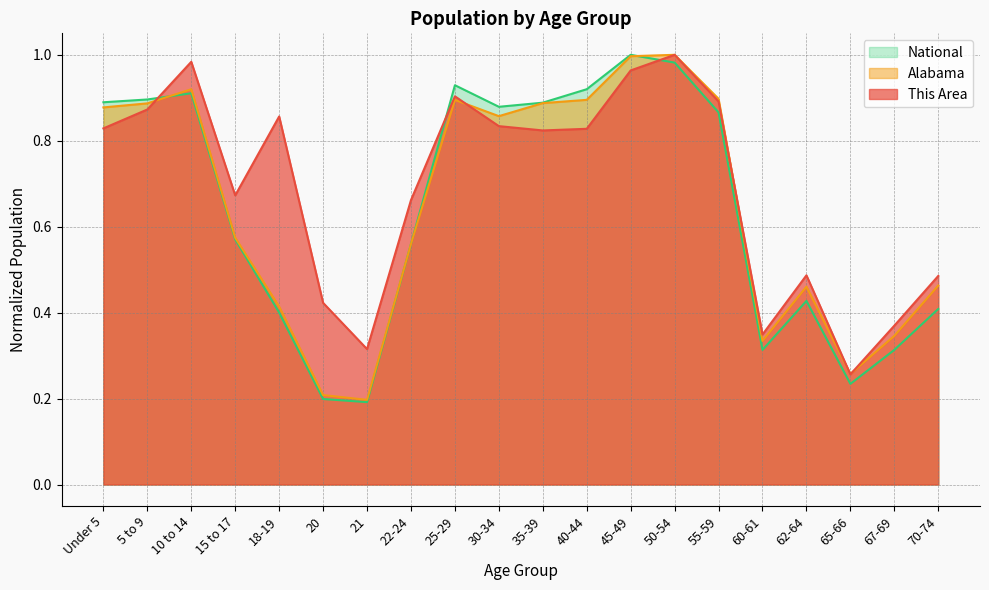

What is the sum of the Alabama values at 10 to 14 and 5 to 9?

1.8